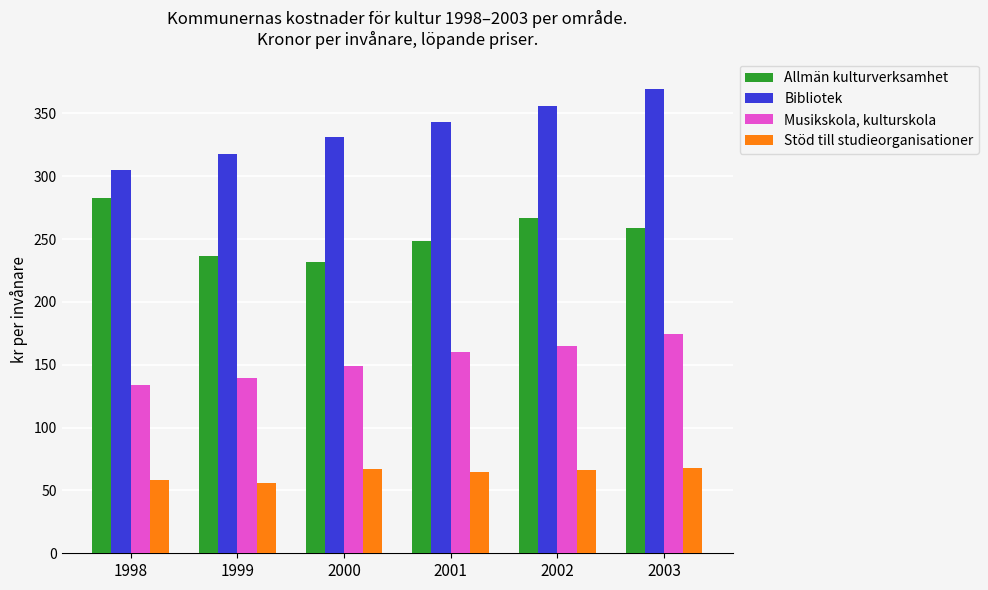

Which series changed the most between 1998 and 2003?

Bibliotek